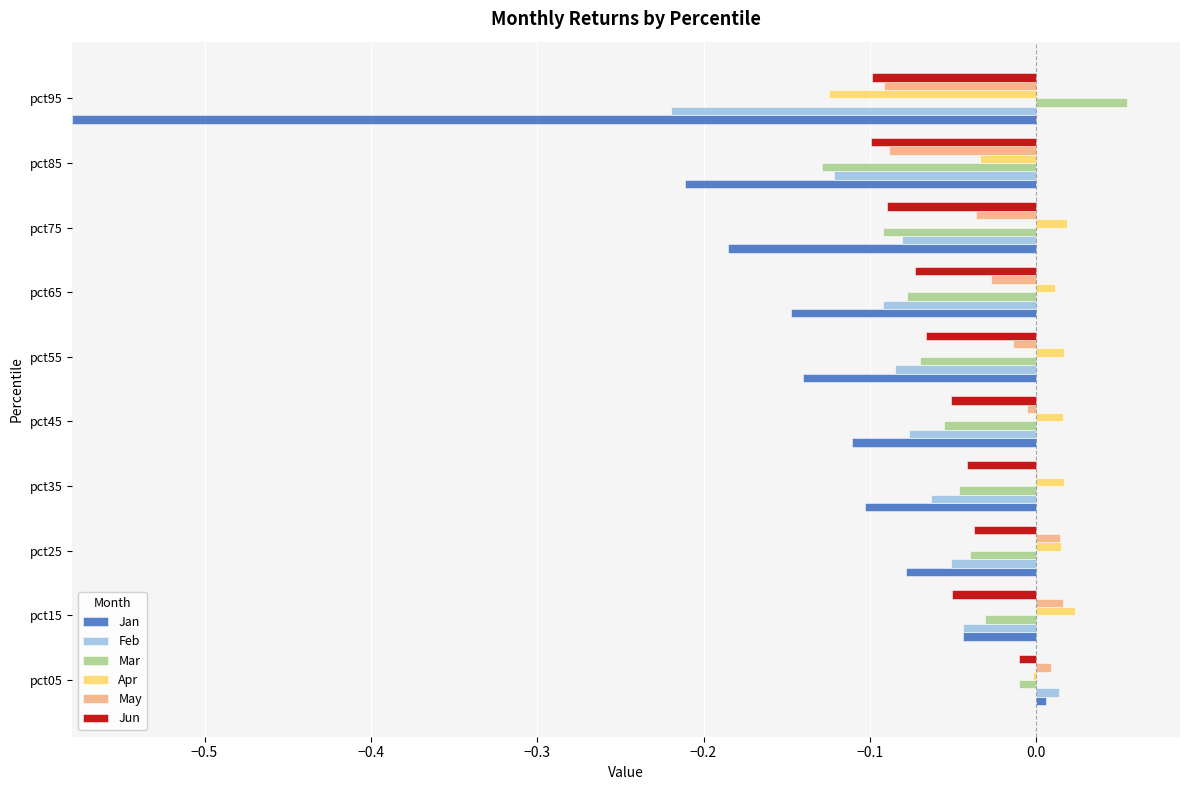

Which series has the widest spread of values?

Jan